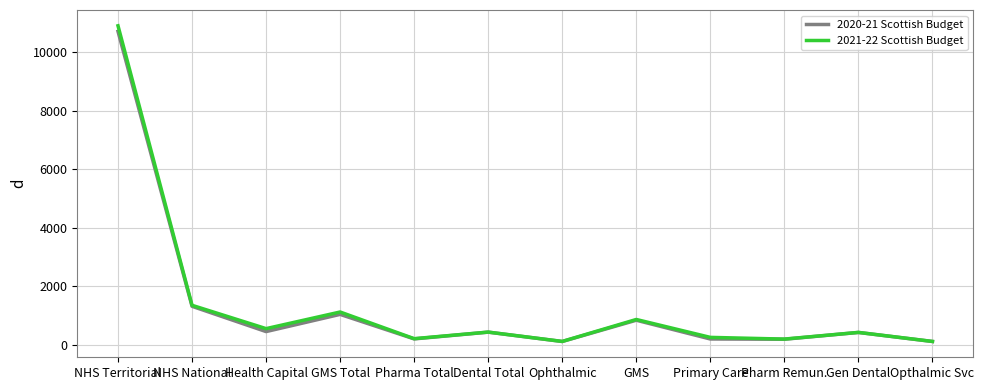

What is the total value across all series at GMS Total?

2152.6